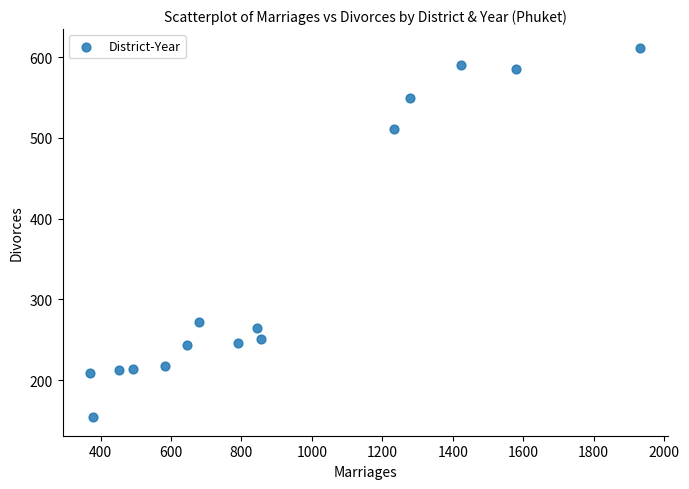

What Y value in the scatter plot is closest to 383?

272